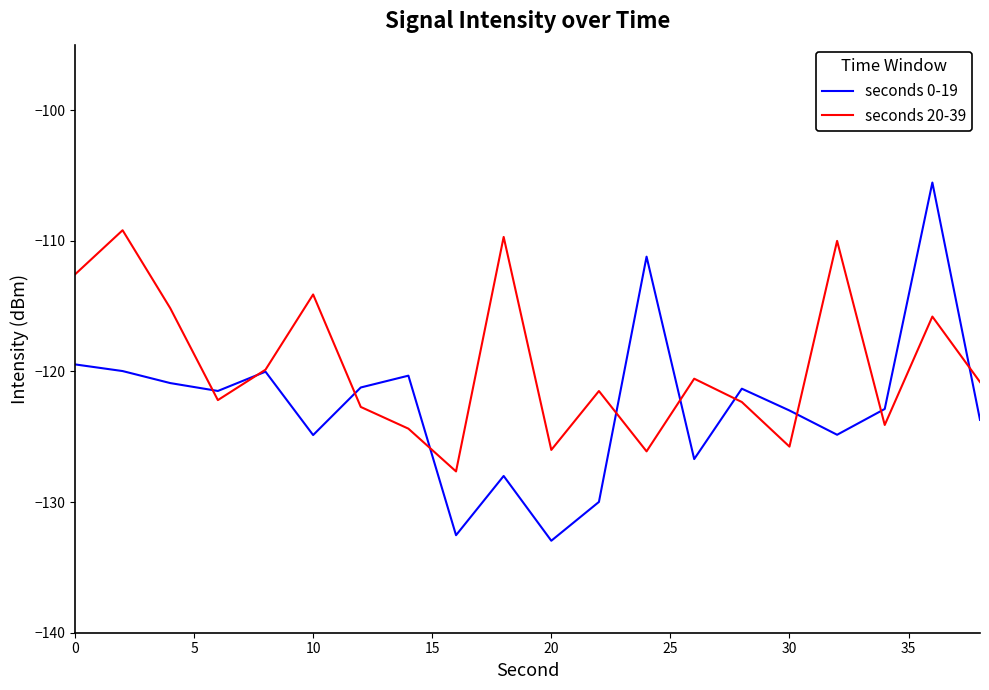

What is the average value of the seconds 20-39 series?

-119.5